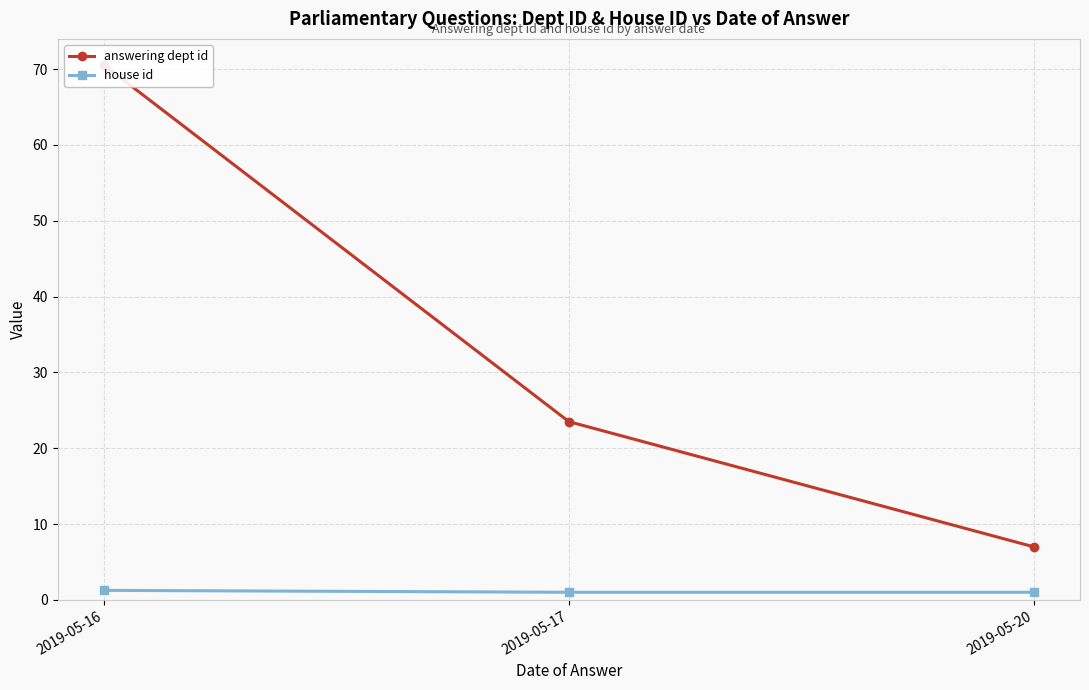

Reading left to right, extract all data points from this chart.

answering dept id: 70.5	23.5	7.0
house id: 1.2	1.0	1.0